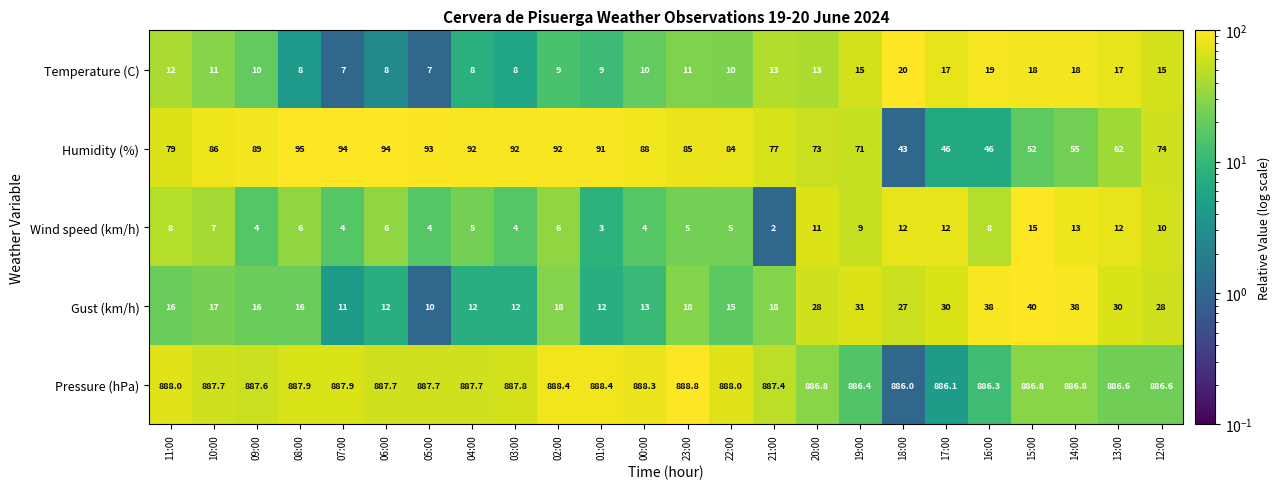

Between 02:00 and 23:00, which series saw the biggest shift?

Humidity (%)